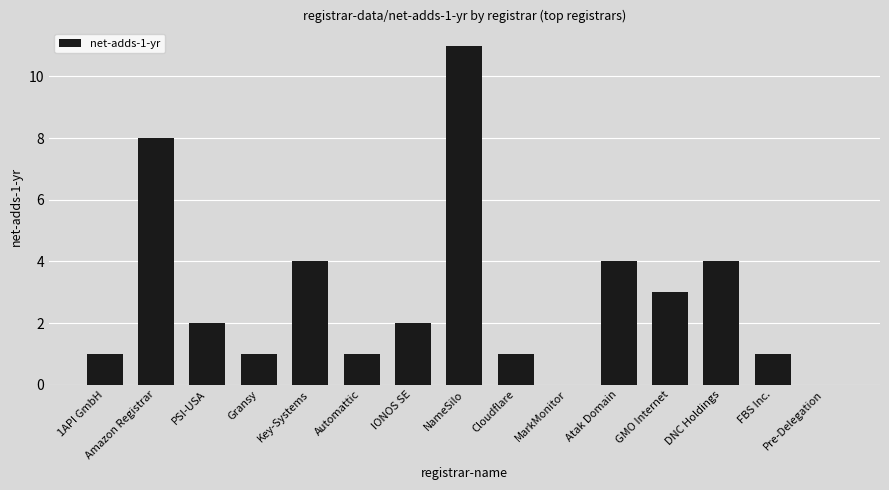

What is the difference between the values at Automattic and Amazon Registrar?

7